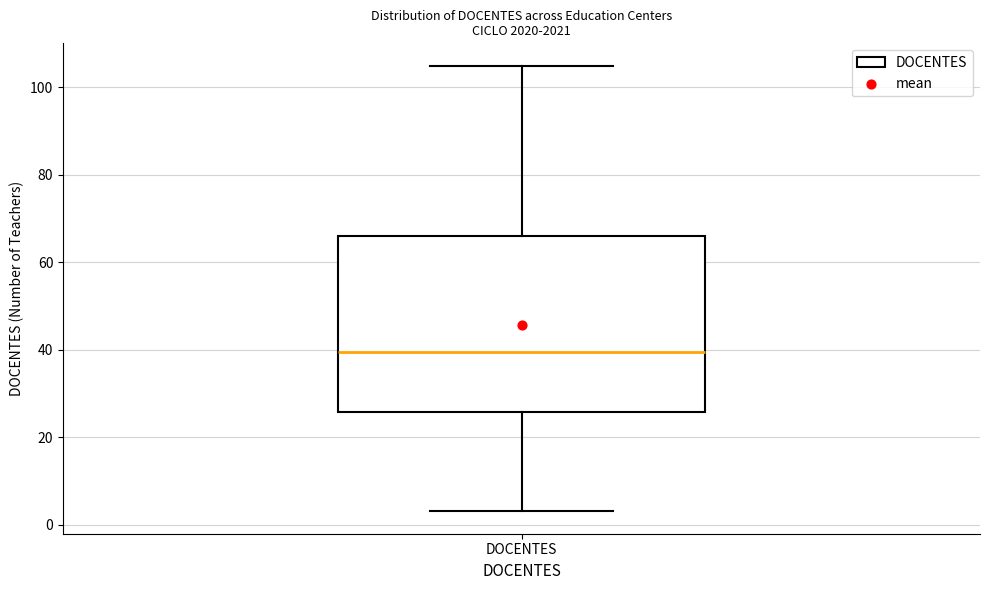

Read this box plot against the y-axis: the position of the median line, the range covered by the box, and the ends of both whiskers. The values are not printed on the chart, so give them approximately, as read against the axis.

median 40, box 26 to 66, whiskers 4 to 106